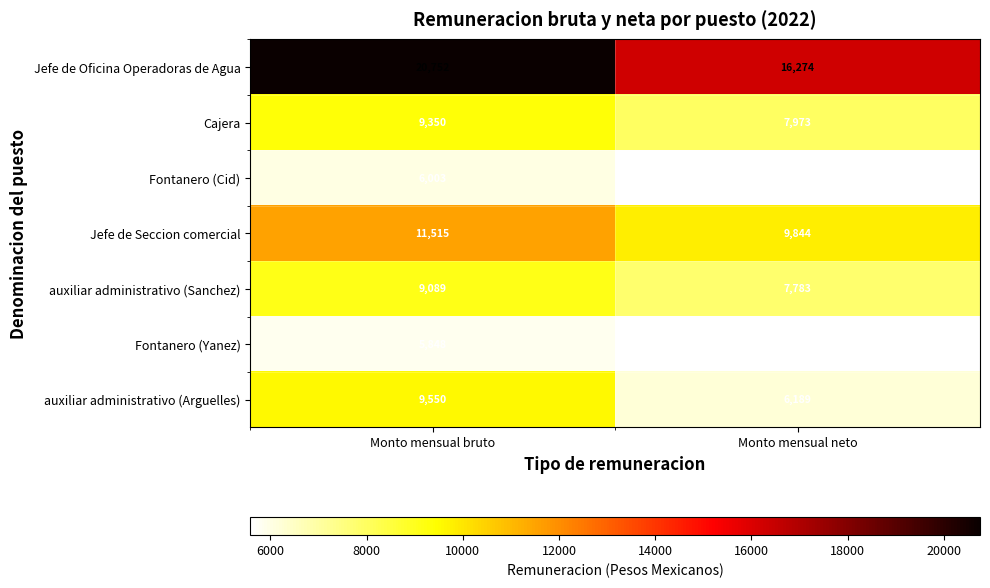

Which category has the highest value across all series?

Monto mensual bruto